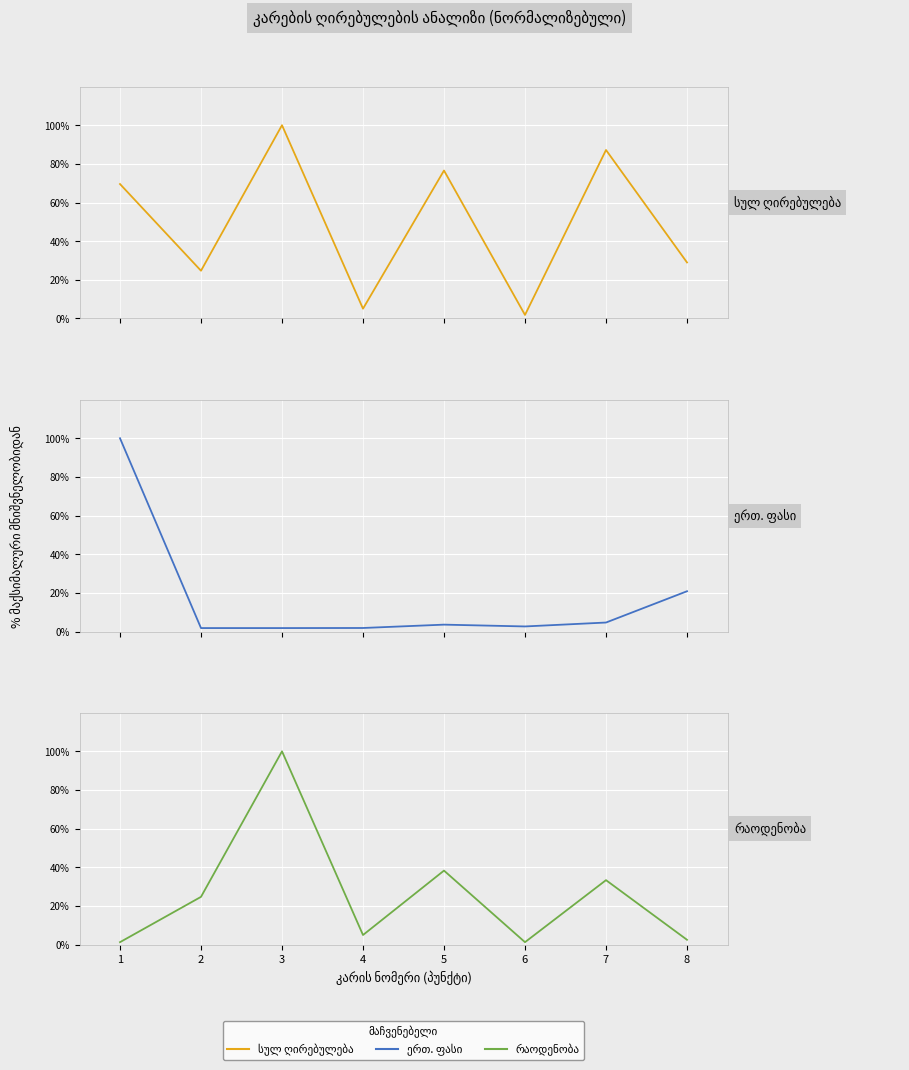

Which label corresponds to the largest value in the chart?

3